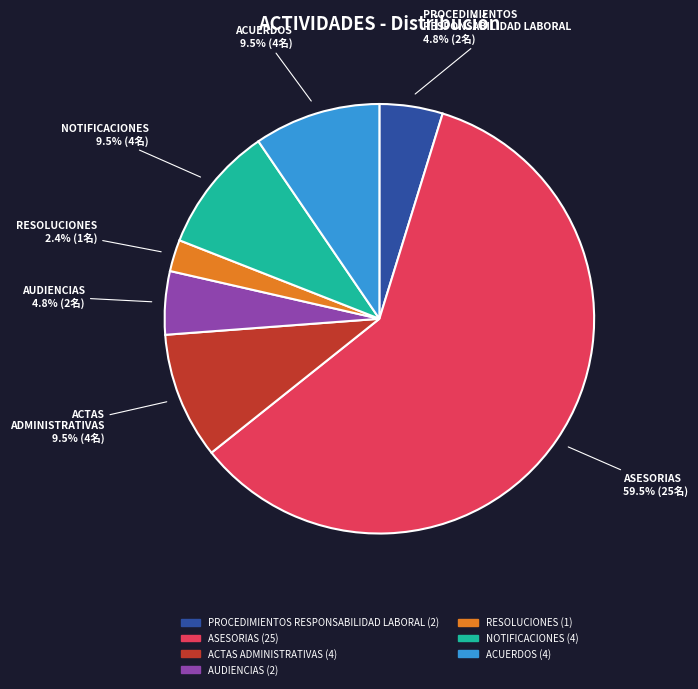

Combined, do NOTIFICACIONES and RESOLUCIONES account for over 50%?

No